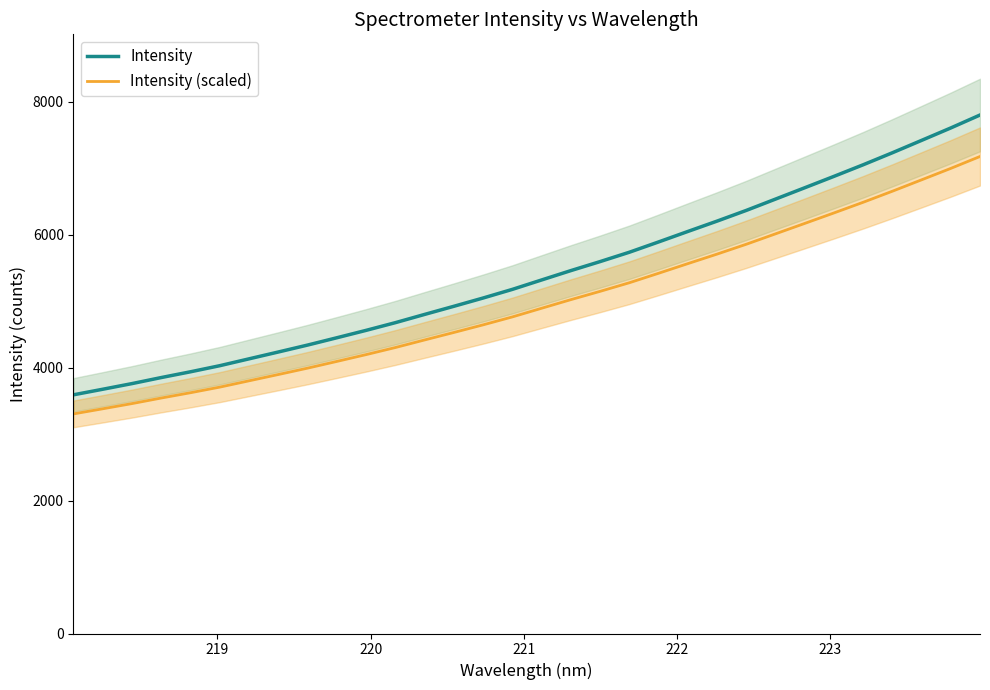

What are all the series names shown in the legend?

Intensity, Intensity (scaled)